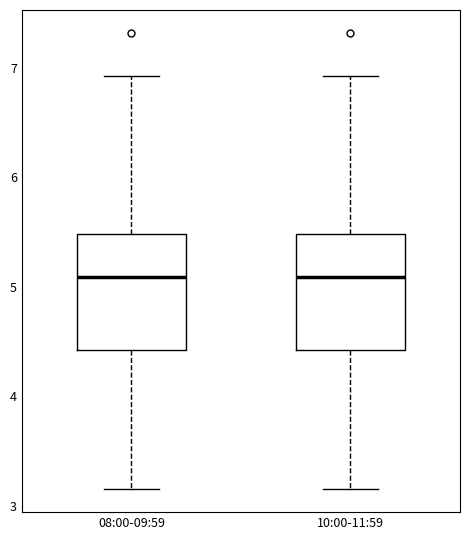

Reading left to right, transcribe this box plot: for each box, give where its median line is, the range the box spans, and where its two whiskers end, as read against the y-axis. The values are not printed on the chart, so give them approximately, as read against the axis.

08:00-09:59: median 5.1, box 4.4 to 5.5, whiskers 3.2 to 6.9
10:00-11:59: median 5.1, box 4.4 to 5.5, whiskers 3.2 to 6.9